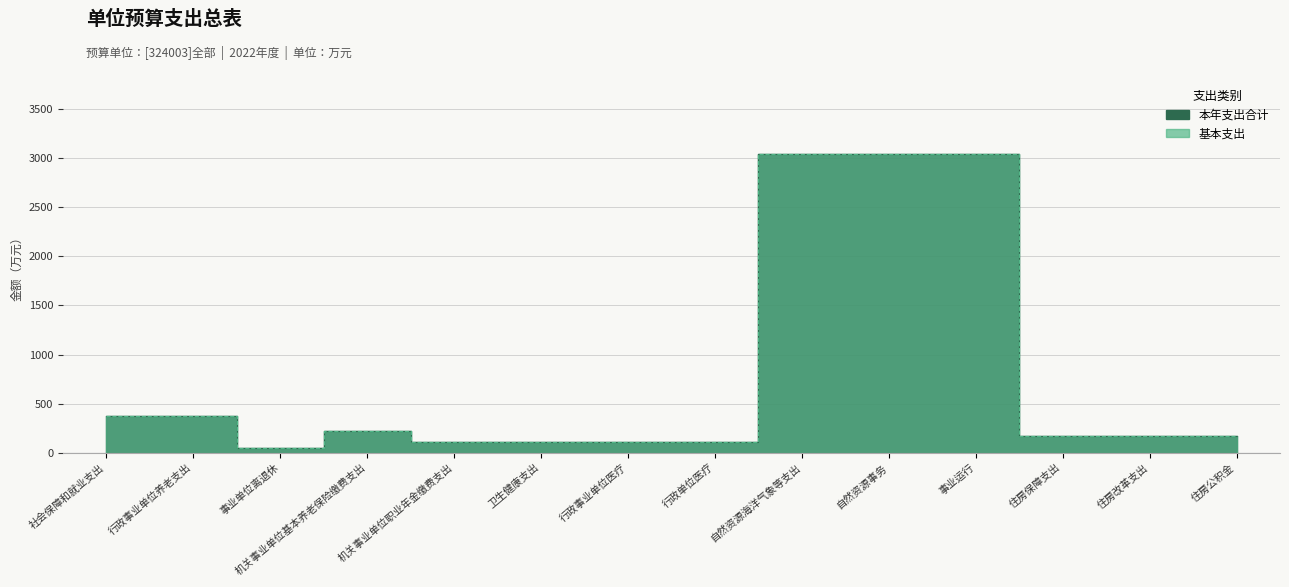

Is it true that 基本支出 equals 4329.0 at 自然资源海洋气象等支出?

False